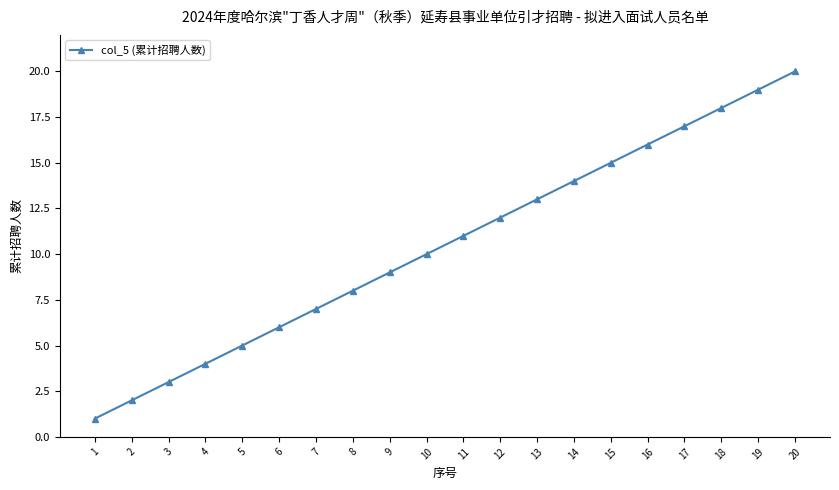

What is the change in value from 3 to 15?

+12